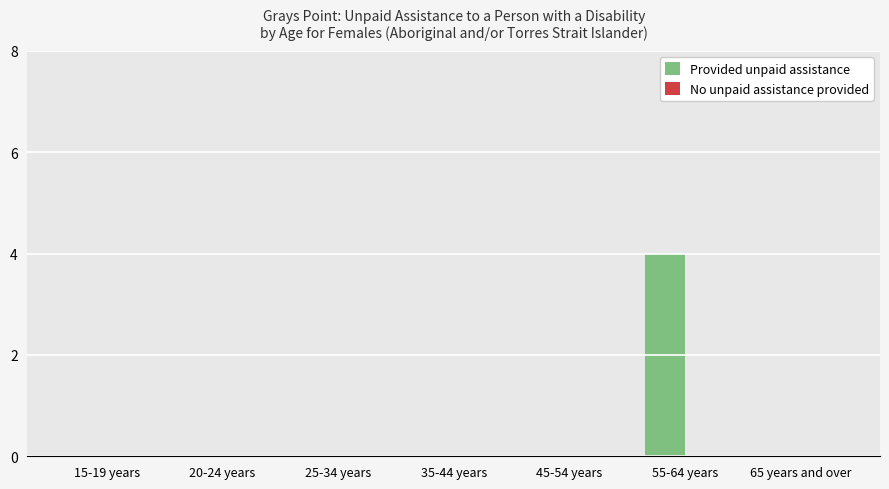

What is the sum of all values?

4